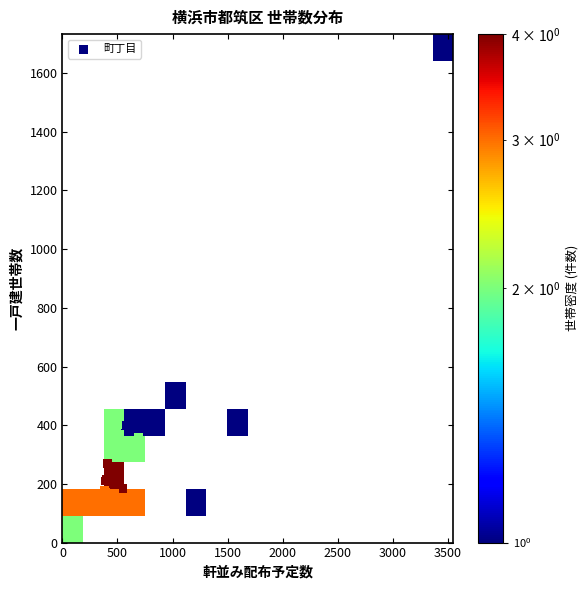

What Y value in the scatter plot is closest to 866?

487